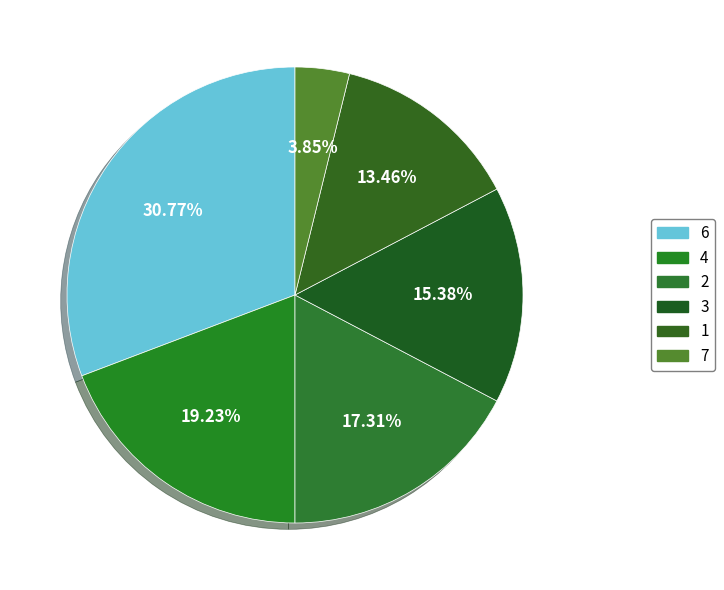

True or false: 3 accounts for 1% of the total.

False